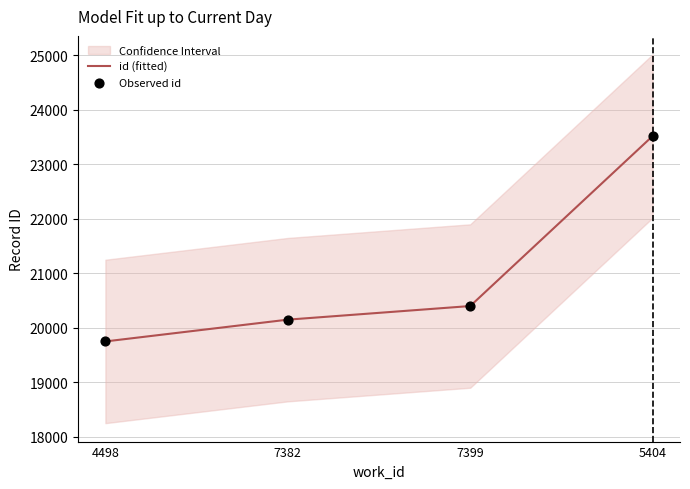

At how many categories does at least one series exceed 22635?

1